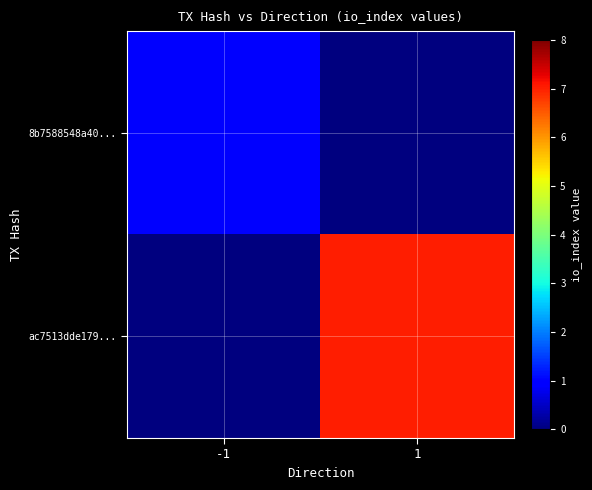

Rank the series by their average value, from lowest to highest.

8b7588548a40..., ac7513dde179...